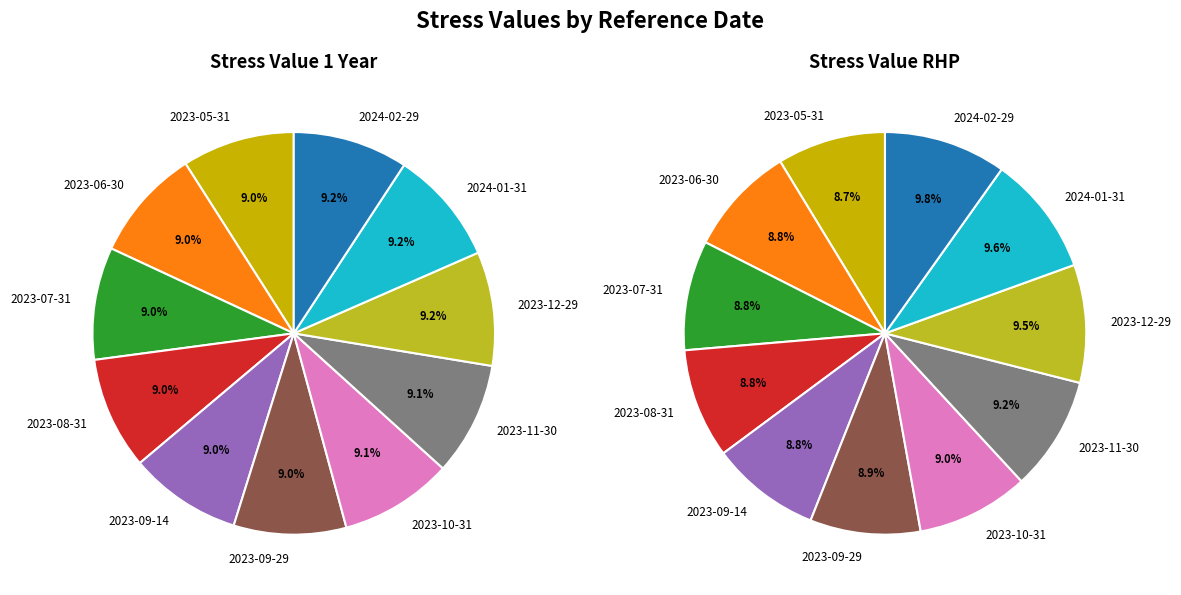

Is there a majority slice in this chart?

No